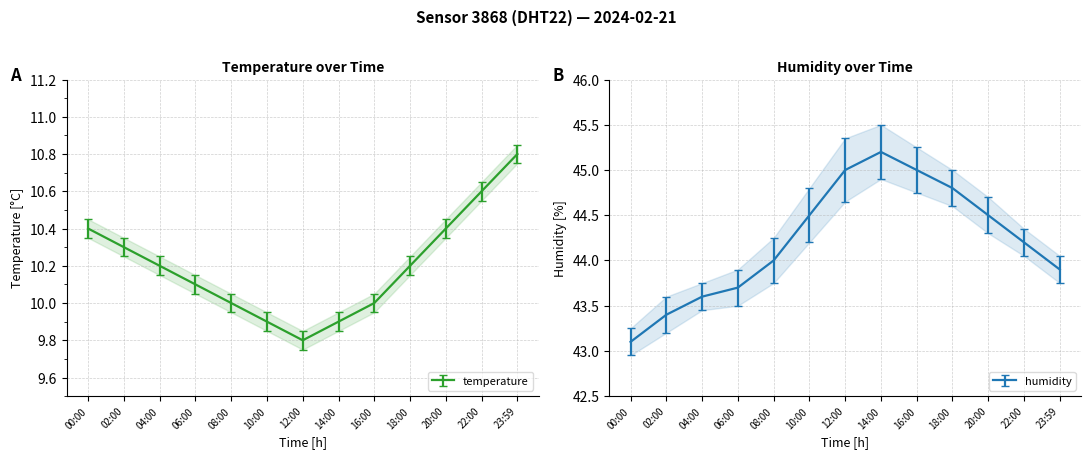

Reading right to left, transcribe all the data shown in this chart.

temperature: 10.8	10.6	10.4	10.2	10.0	9.9	9.8	9.9	10.0	10.1	10.2	10.3	10.4
humidity: 43.9	44.2	44.5	44.8	45.0	45.2	45.0	44.5	44.0	43.7	43.6	43.4	43.1